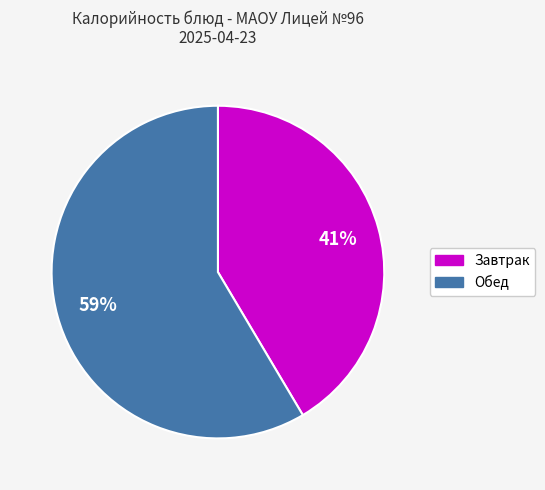

Does any single category account for the majority?

Yes